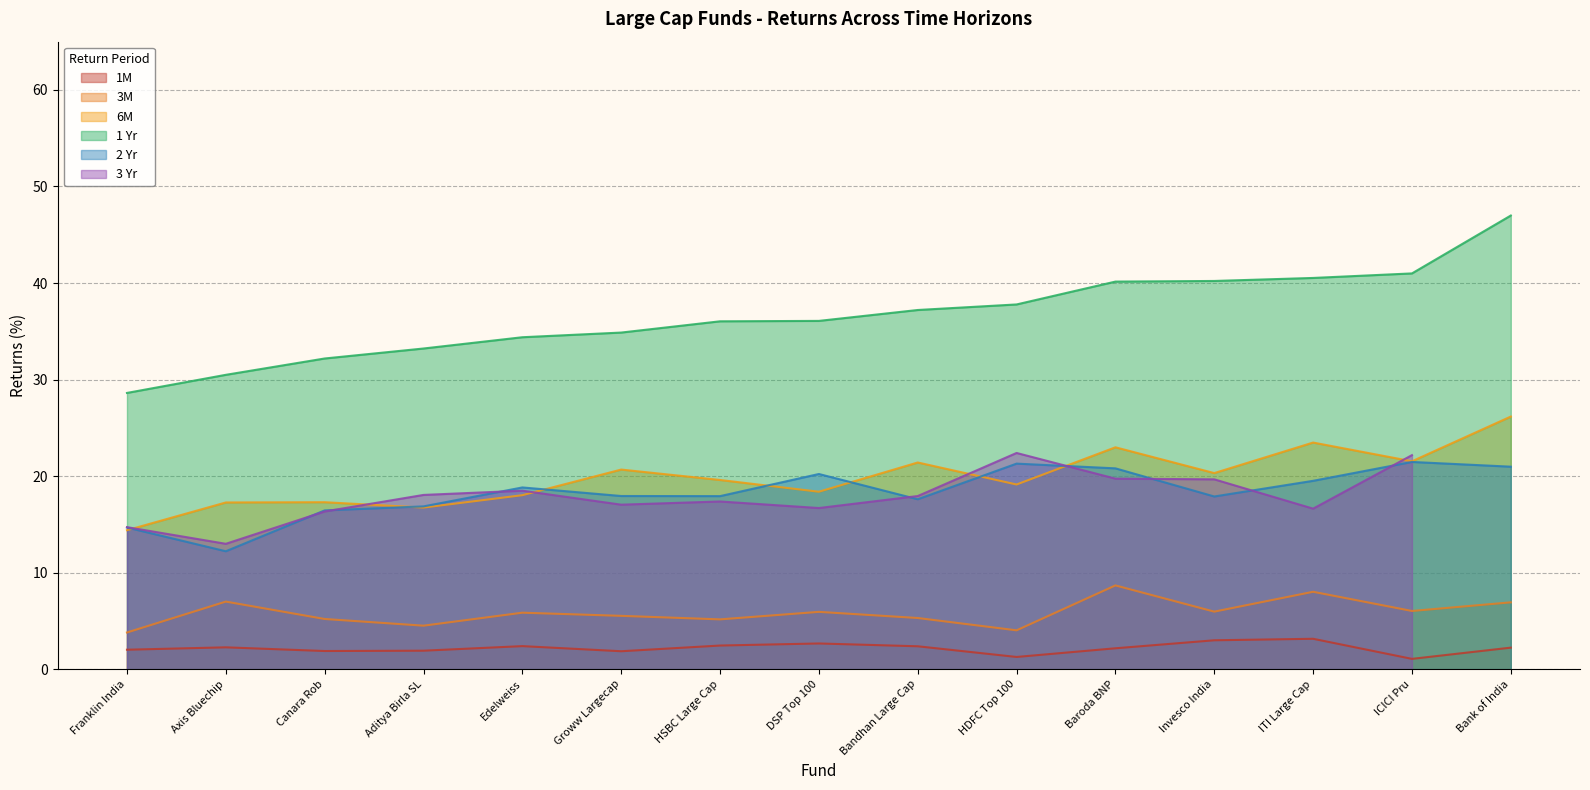

True or false: 2 Yr and 1 Yr cross at least once.

False